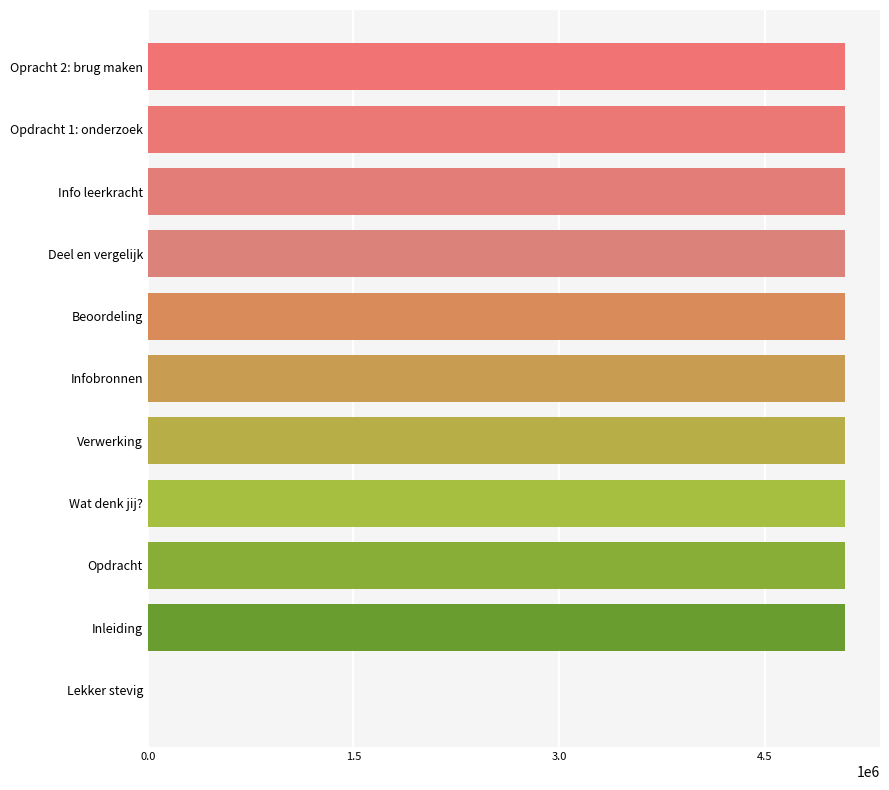

Approximately how many times larger is the value at Inleiding compared to Opdracht?

1.0